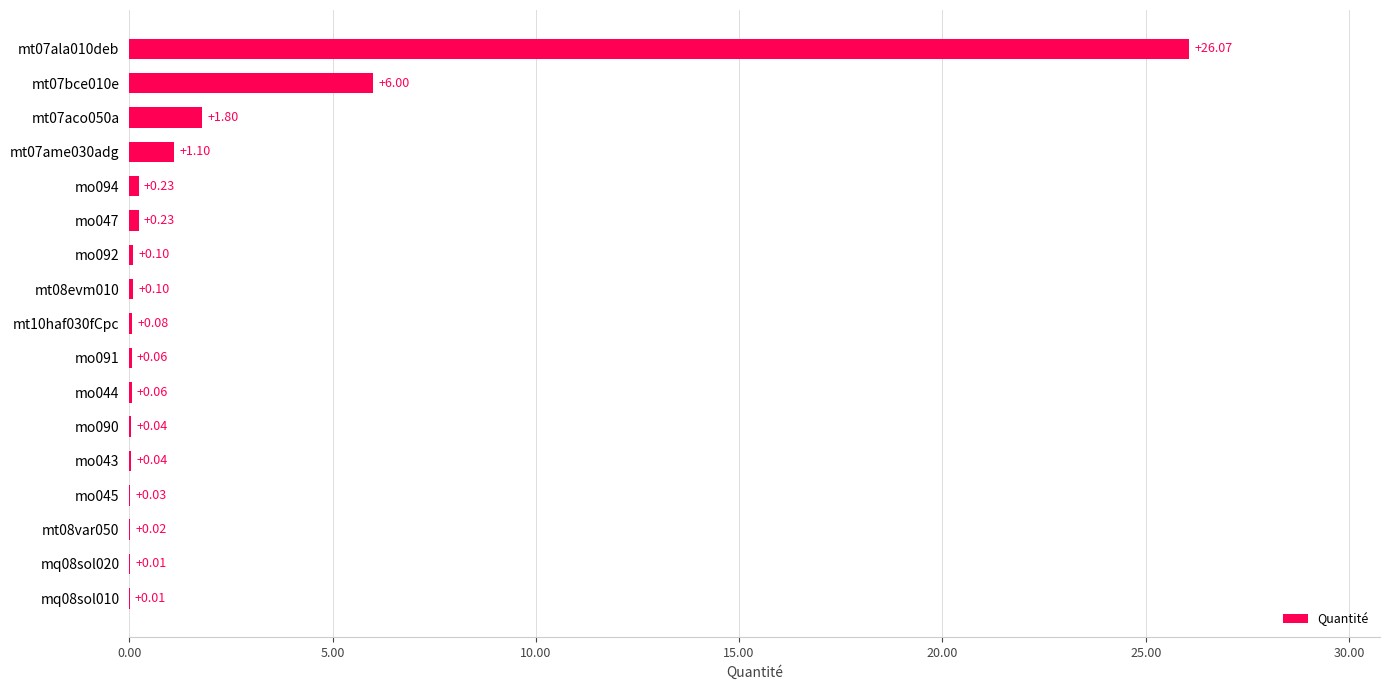

What is the sum of all values?

36.0